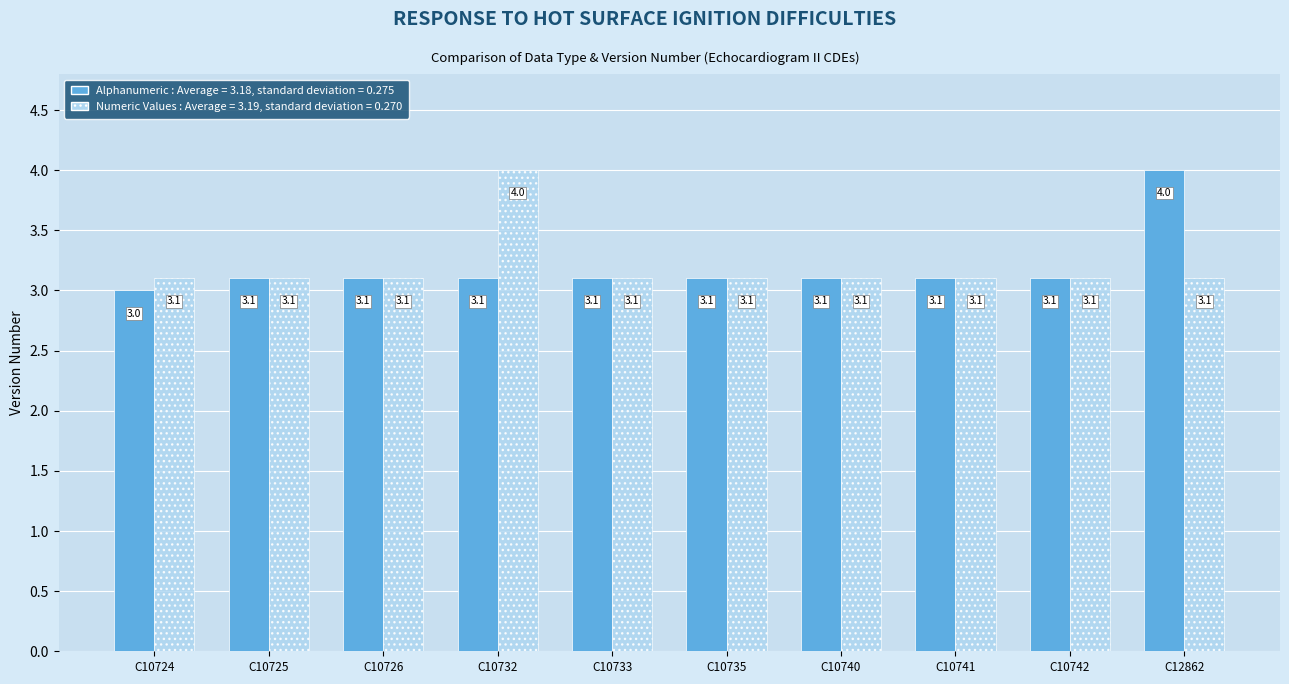

How many distinct data groups are displayed?

2